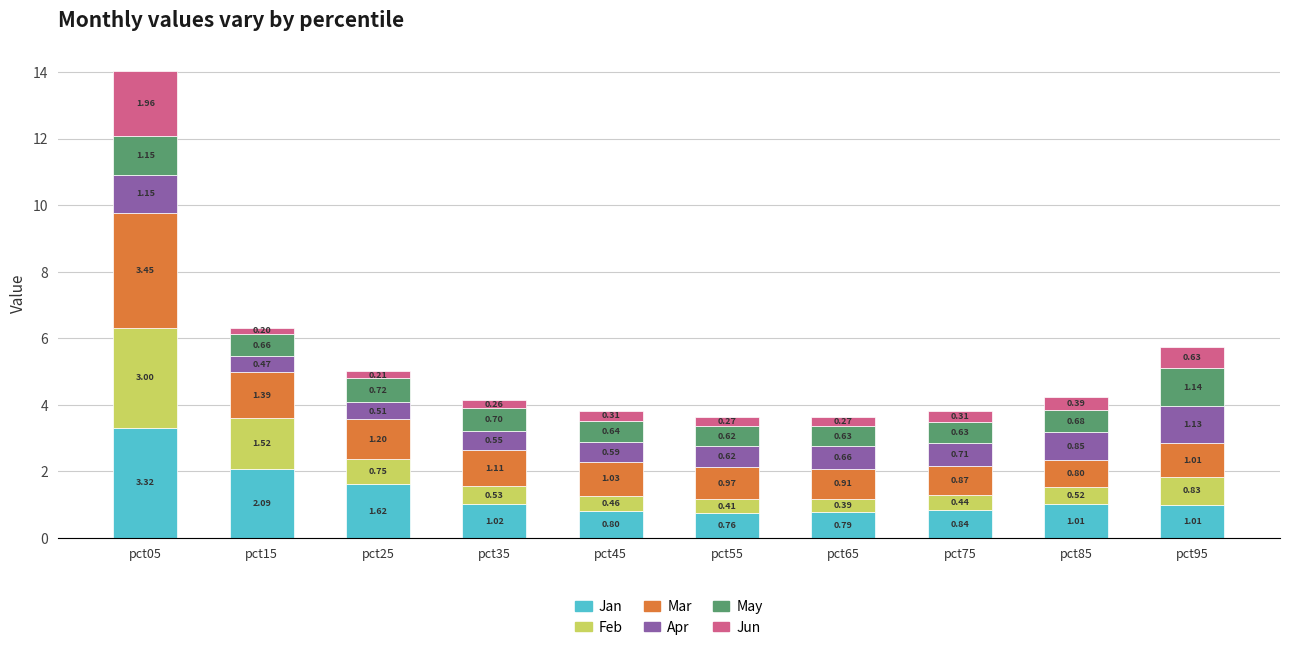

At which category is the sum across all series the highest?

pct05